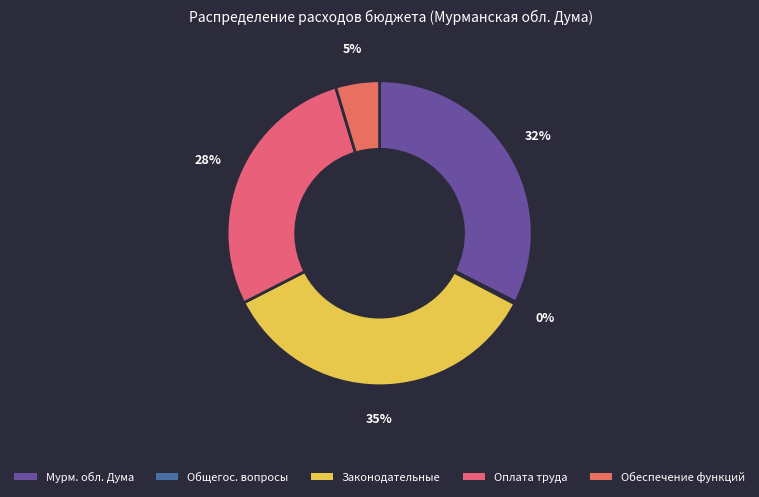

Which category has the biggest portion of the pie?

Законодательные